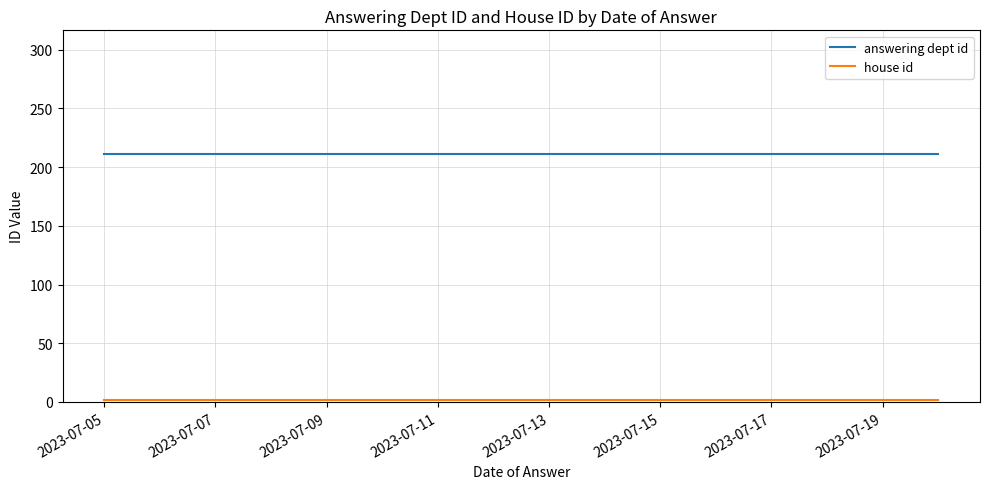

Which series has the largest range (max minus min)?

answering dept id